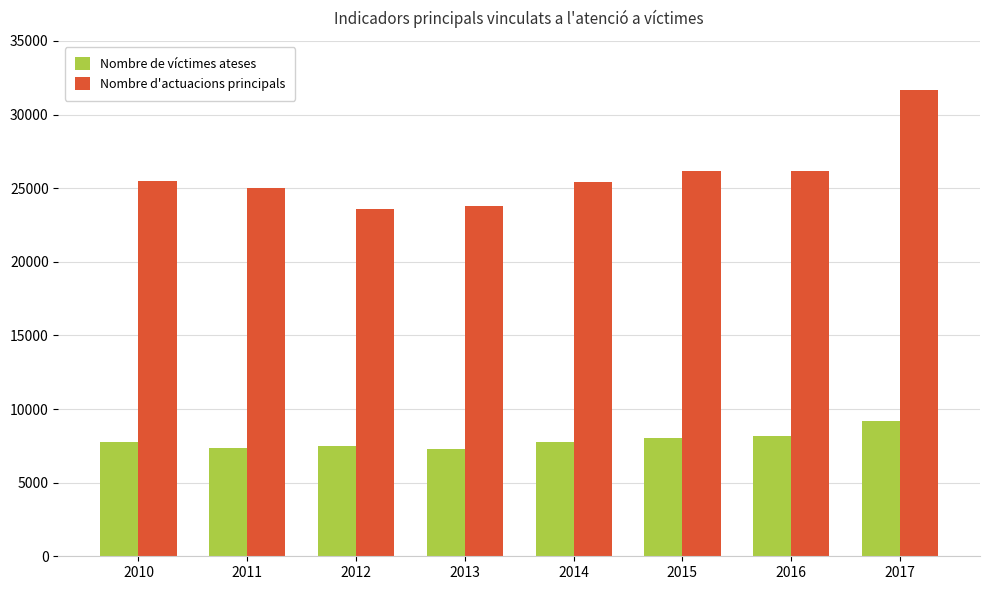

What are all the series names shown in the legend?

Nombre de víctimes ateses, Nombre d'actuacions principals